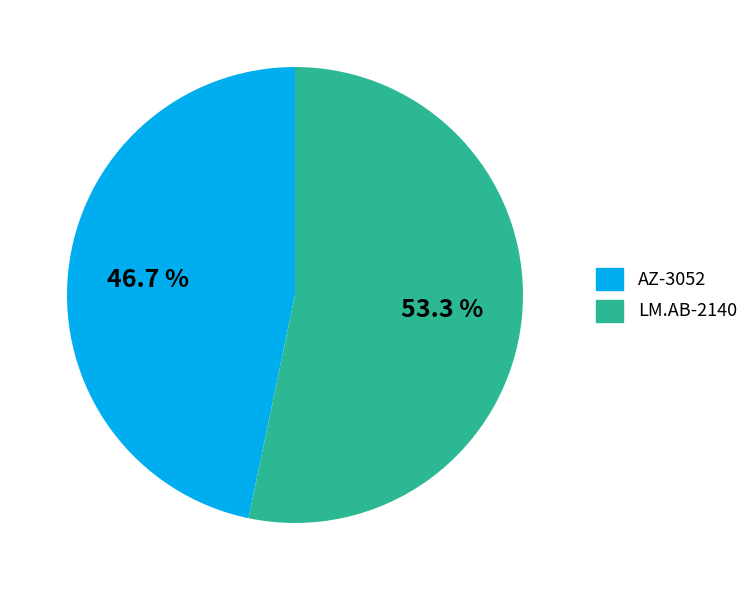

To the nearest percent, what is the difference between the largest and smallest slice percentages?

7%